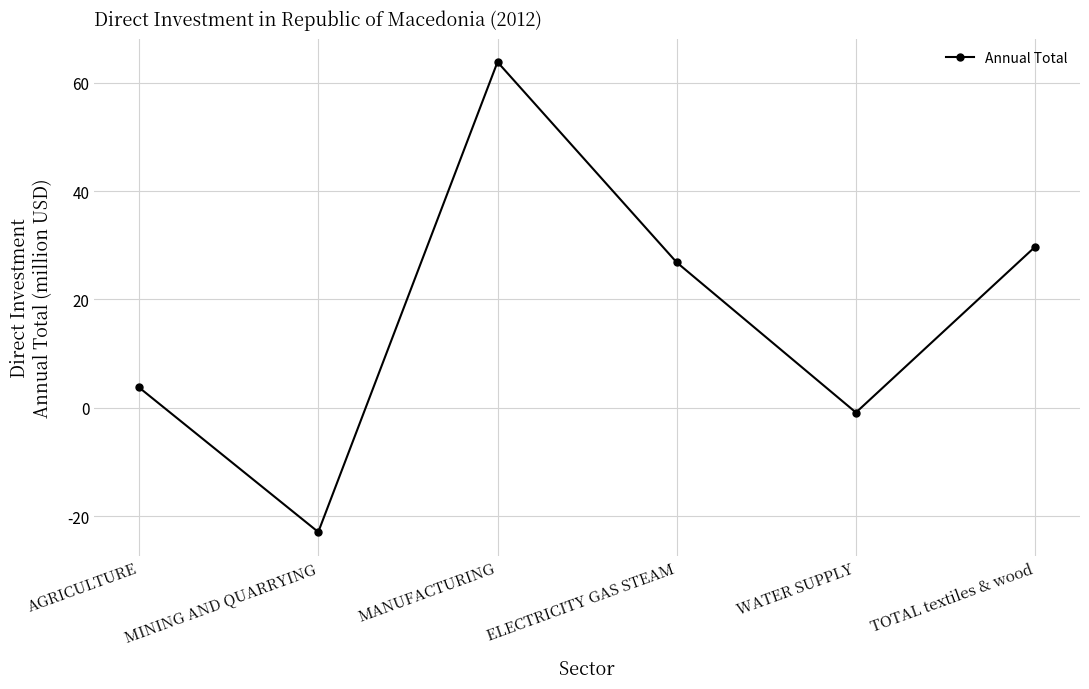

Which category has the lowest value across all series?

MINING AND QUARRYING